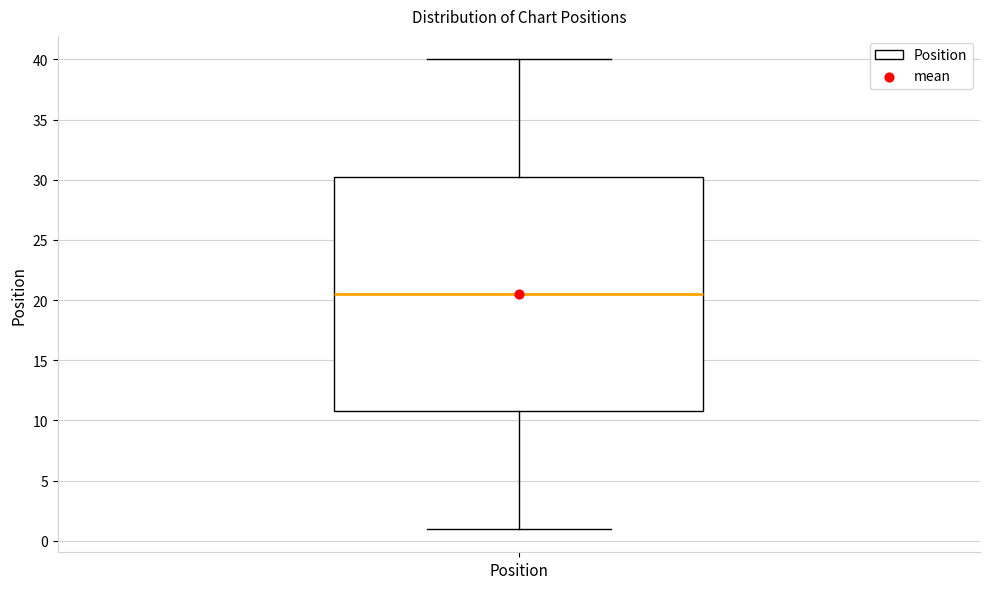

Where is the lower edge of the box for Position on the y-axis? The values are not printed on the chart, so give them approximately, as read against the axis.

11.0